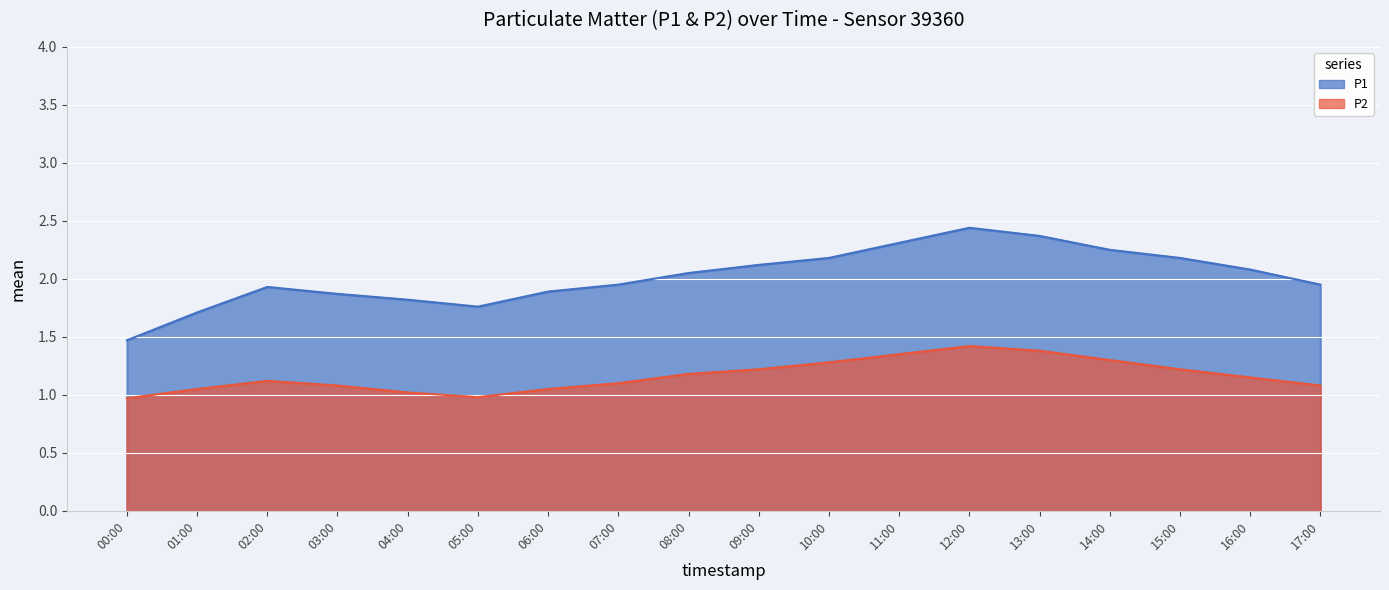

Rank the series at 17:00 from highest to lowest value.

P1, P2